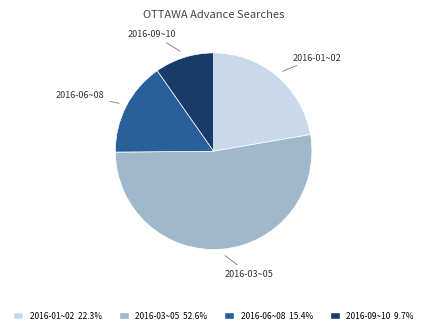

Is there any slice that represents more than half of the pie?

Yes